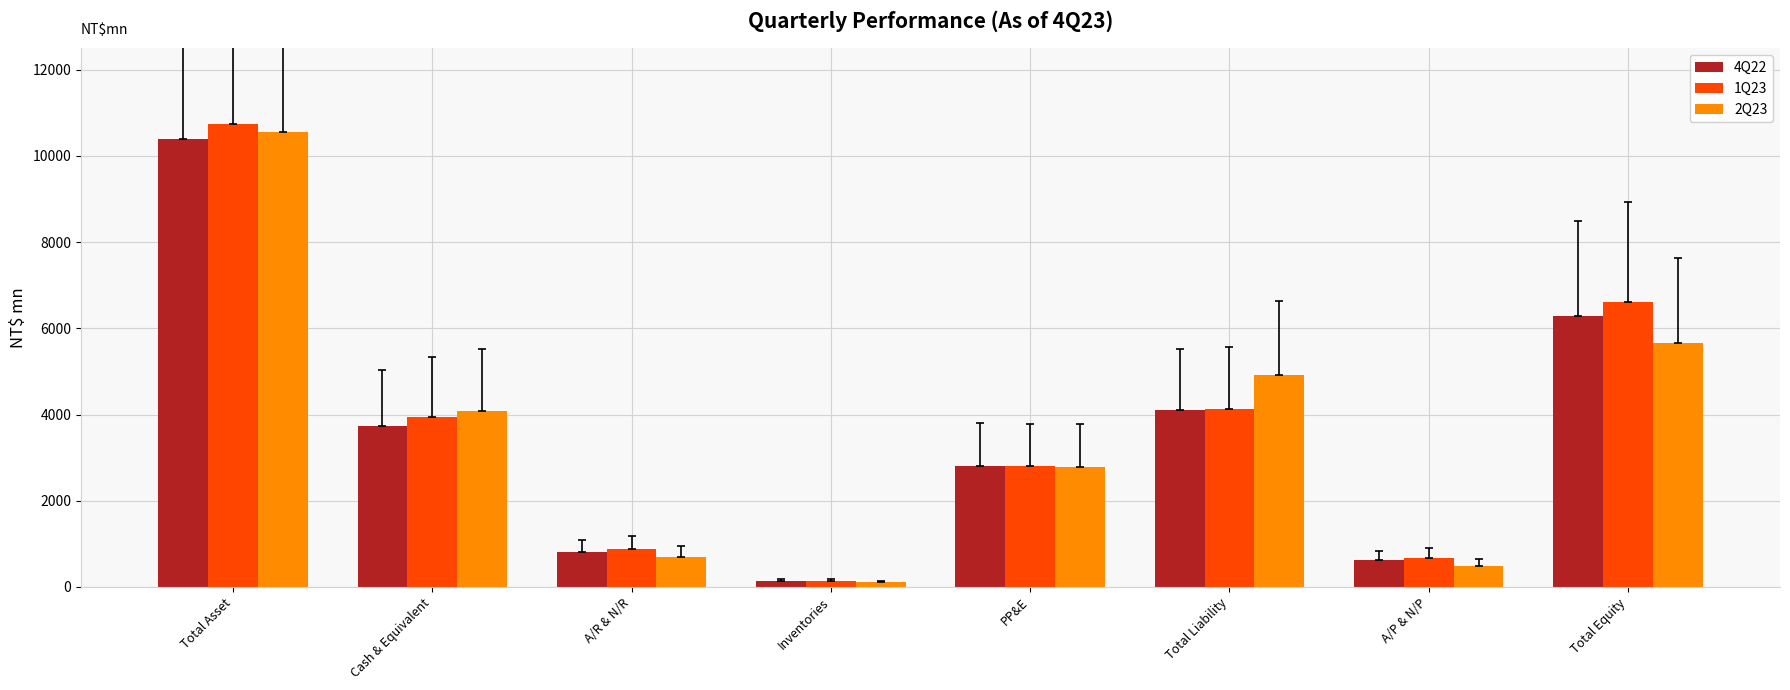

The 4Q22 series shows 128.9 at Inventories. True or false?

True